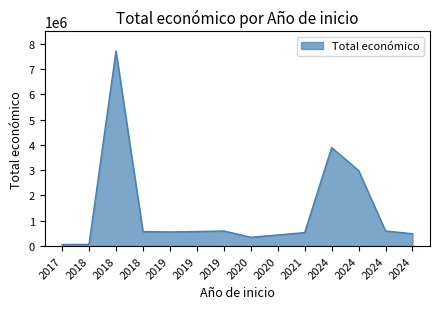

How many lines are shown in the chart?

1